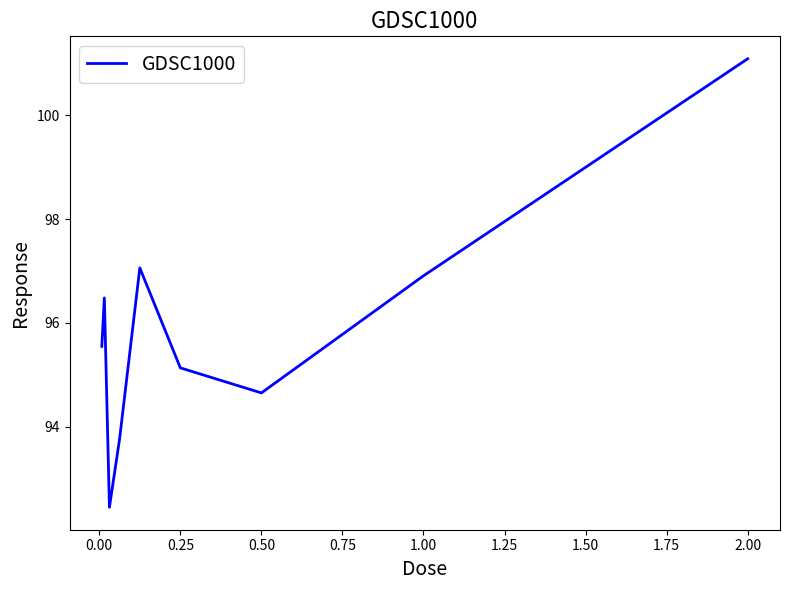

True or false: there are more than 0 points higher than both neighbors.

True